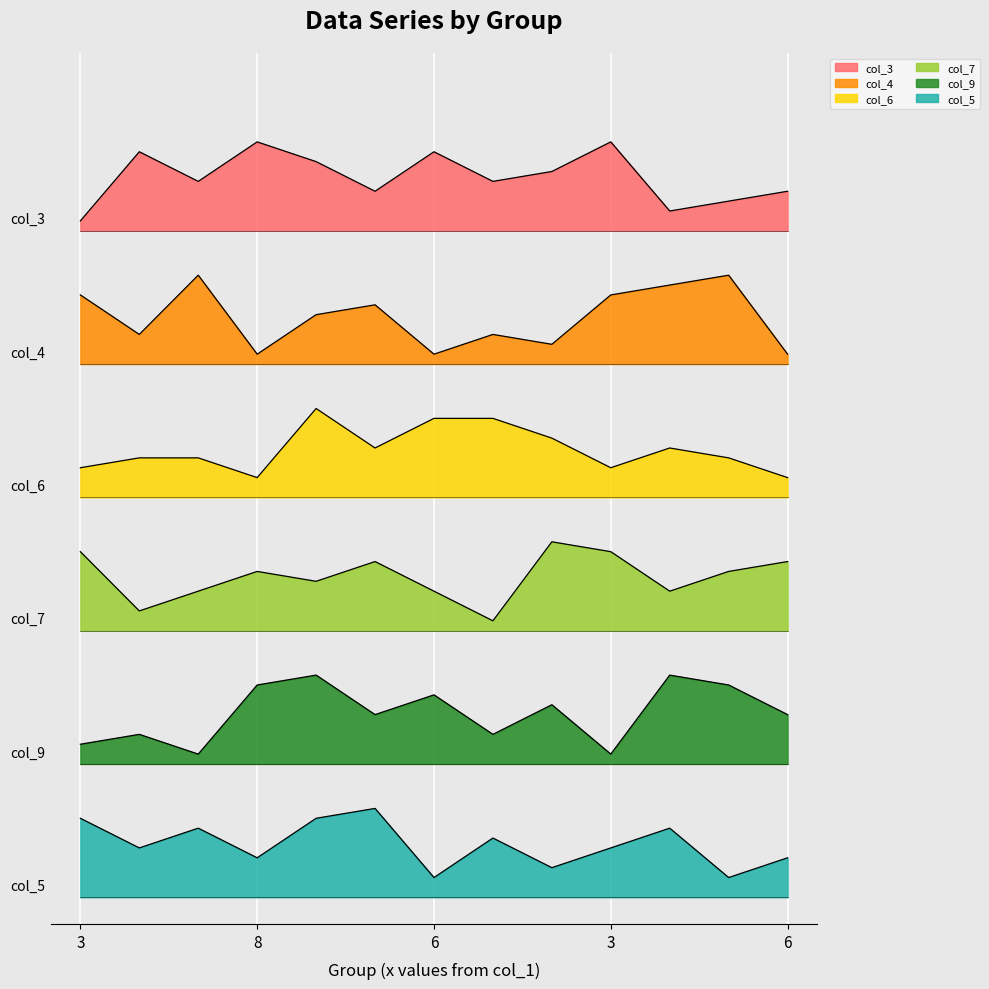

Where is the first local maximum for col_6?

1